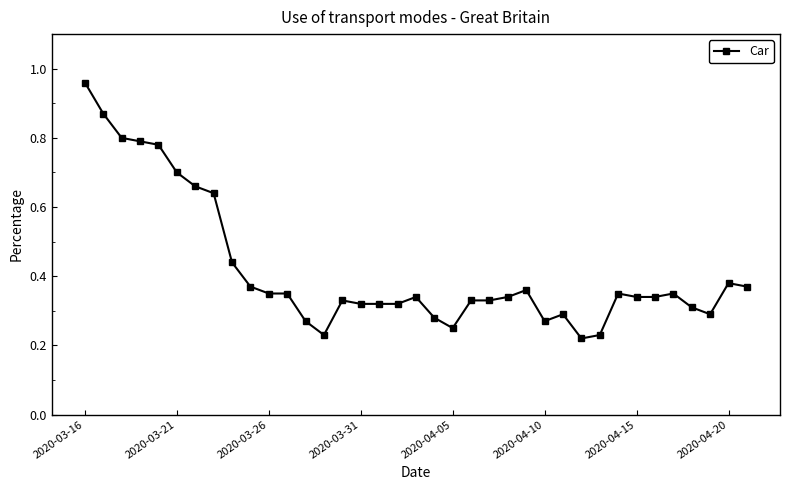

True or false: there are more than 1 points higher than both neighbors.

True